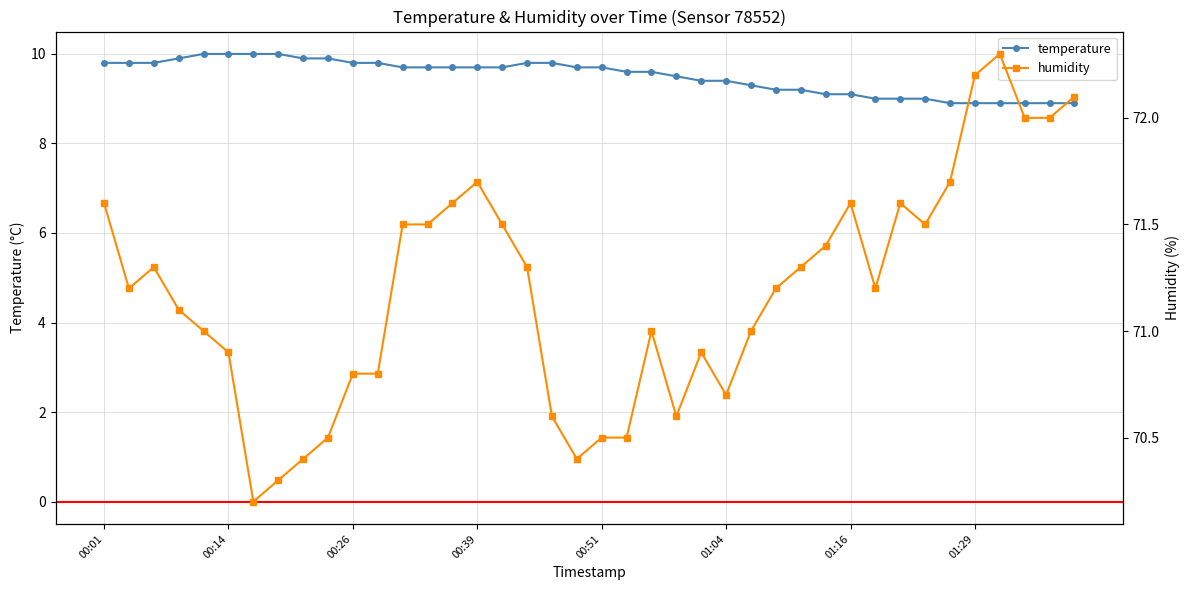

True or false: humidity has more than 2 points higher than both neighbors.

True